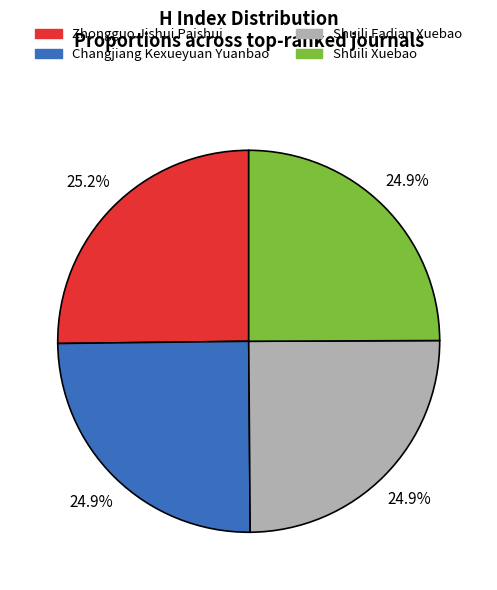

The Shuili Fadian Xuebao slice represents 18% of the pie. True or false?

False